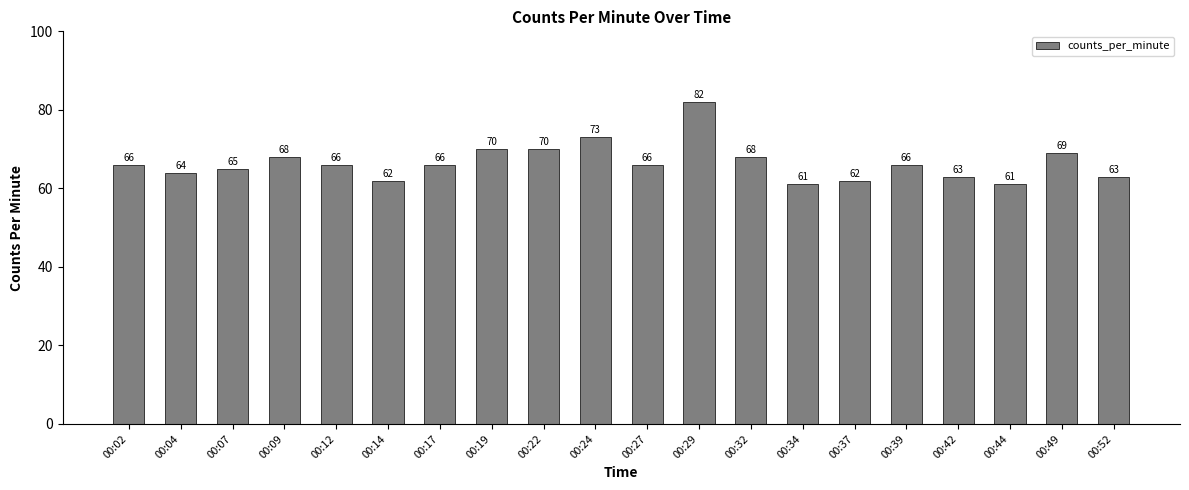

Read the value at 00:04, to the nearest 5.

65